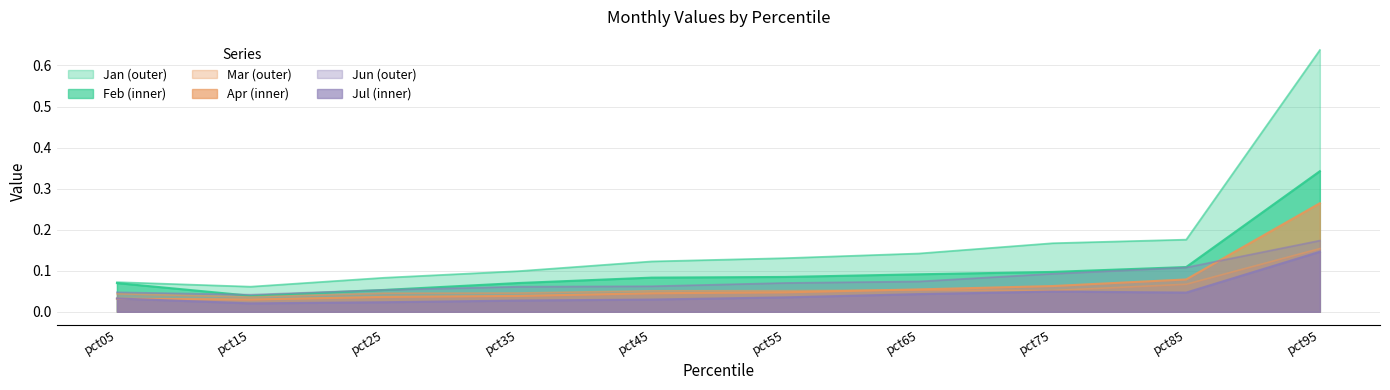

At which category does Jan reach its first local valley?

pct15